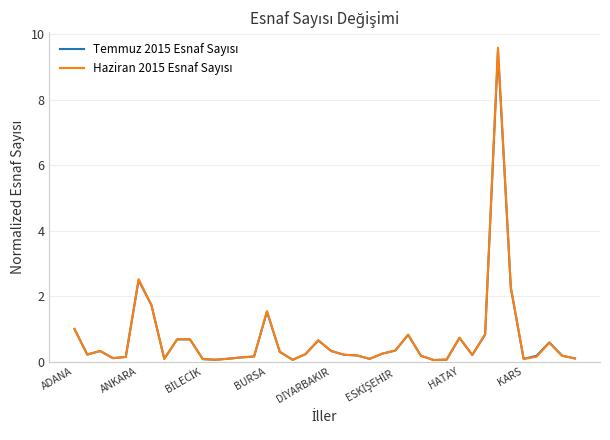

How many intersections are there between Haziran 2015 Esnaf Sayısı and Temmuz 2015 Esnaf Sayısı?

9